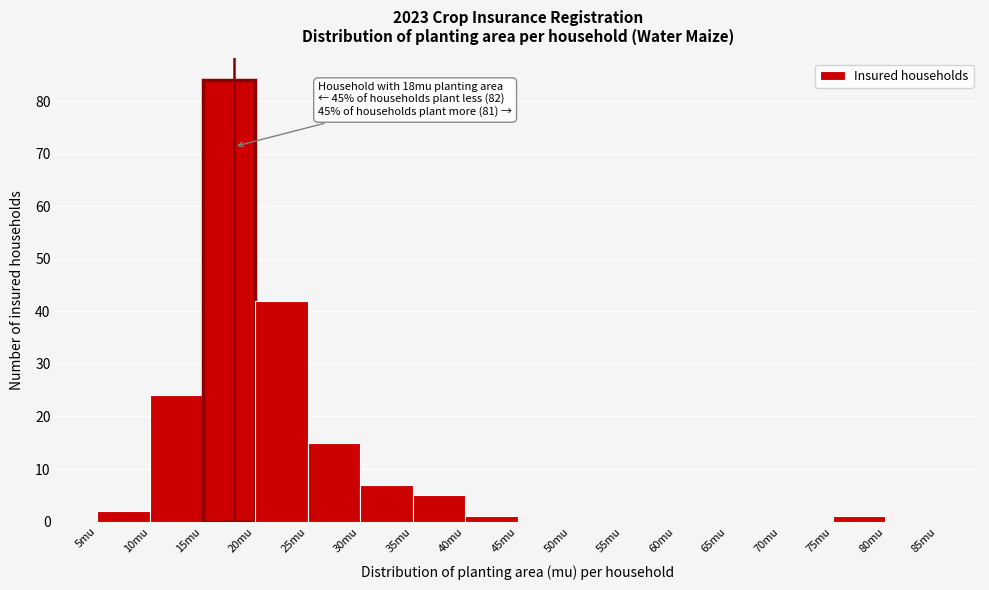

Which range on the x-axis has the tallest bar?

15 to 20